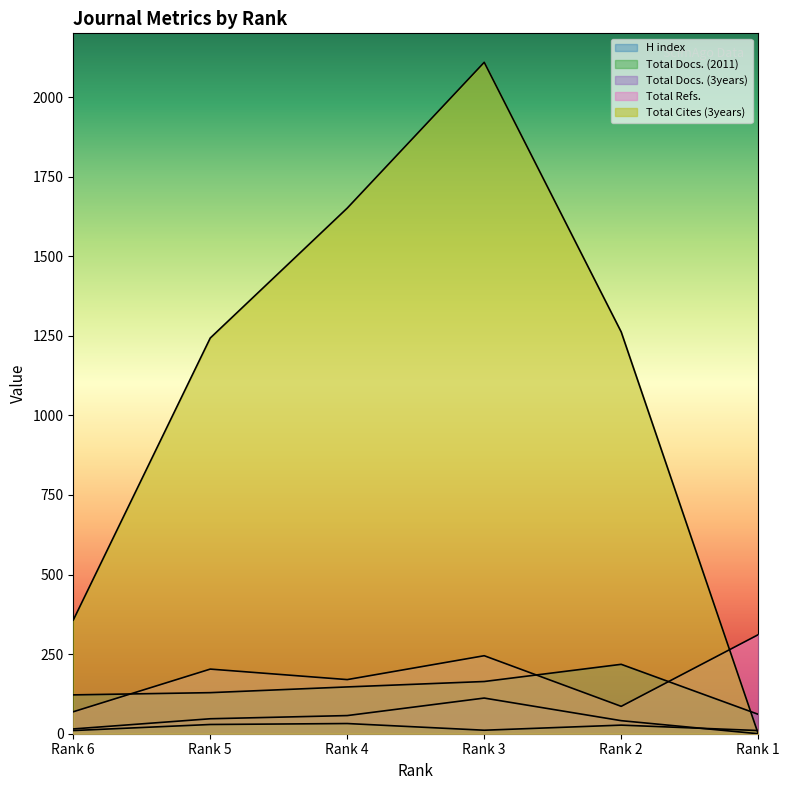

What is the average value of the Total Docs. (3years) series?

45